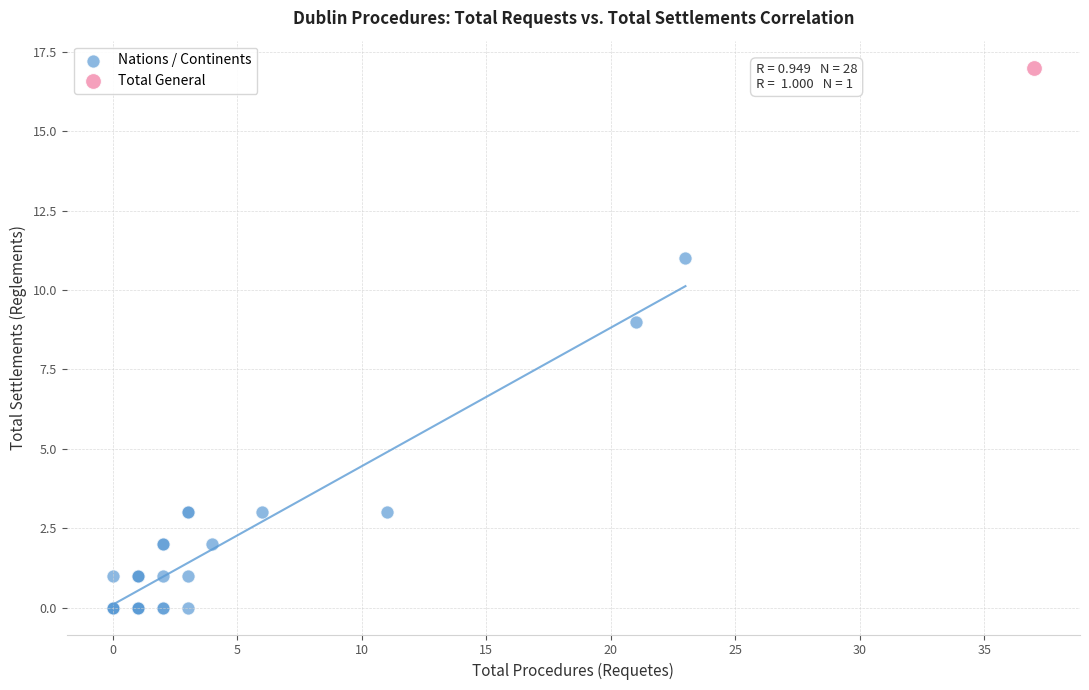

What are all the series names shown in the legend?

Nations / Continents, Total General